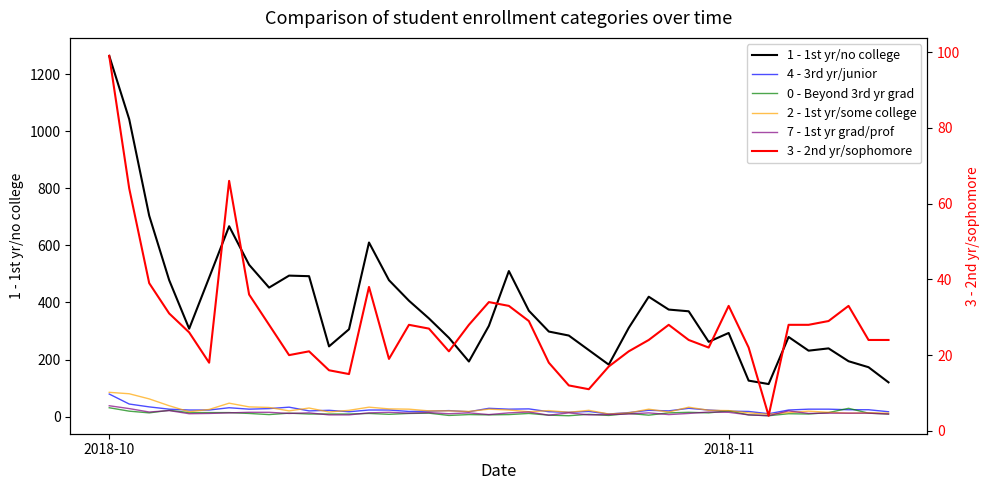

In 4 - 3rd yr/junior, how many points are lower than both neighbors (excluding endpoints)?

10